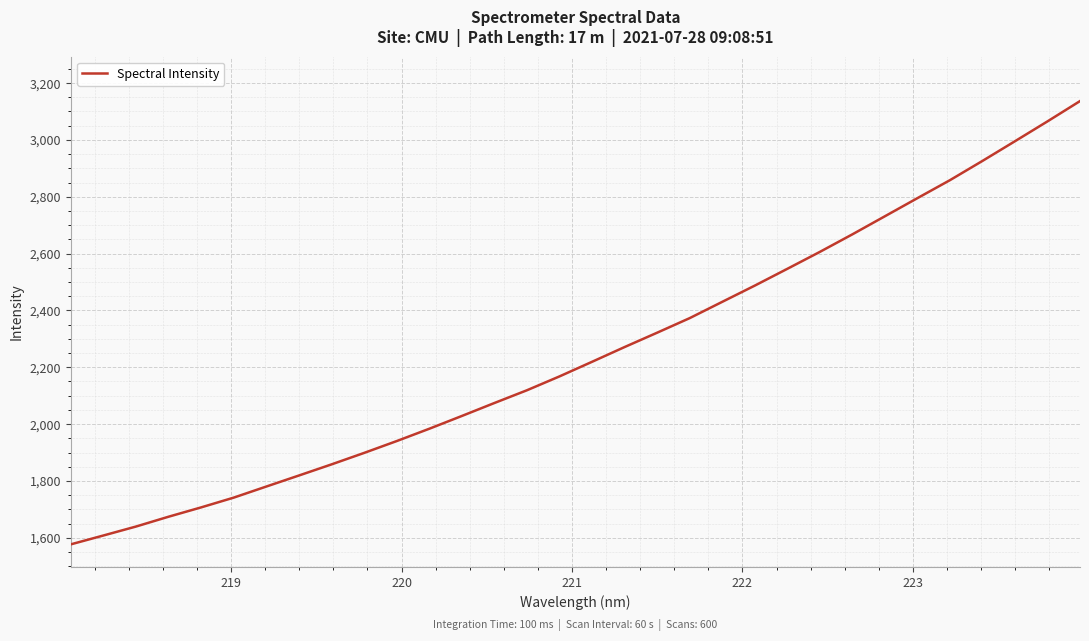

What is the difference between the maximum and minimum values?

1559.6